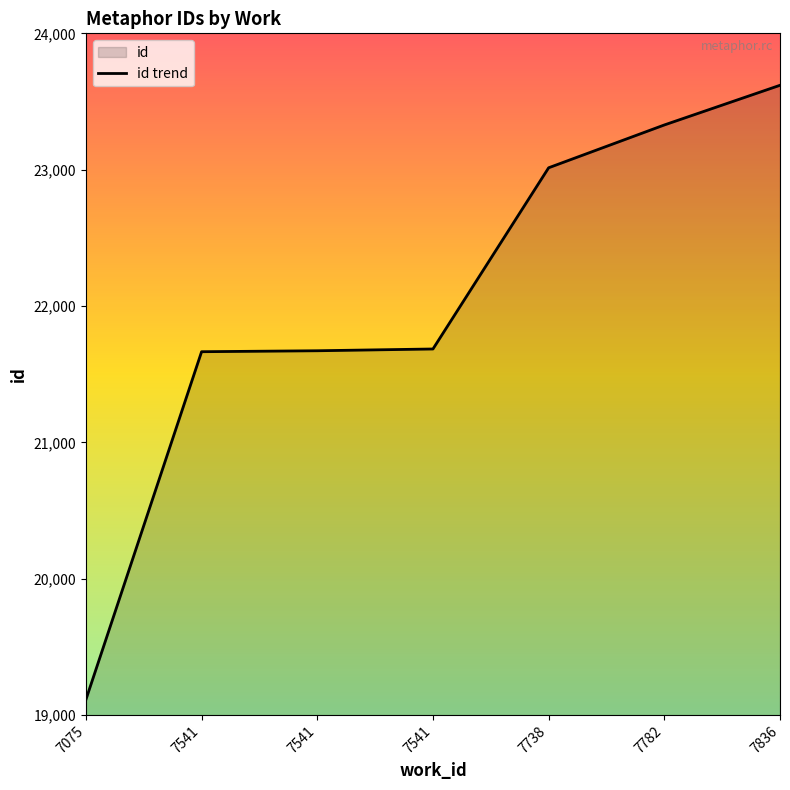

What is the value of the 5th point from the left?

23014